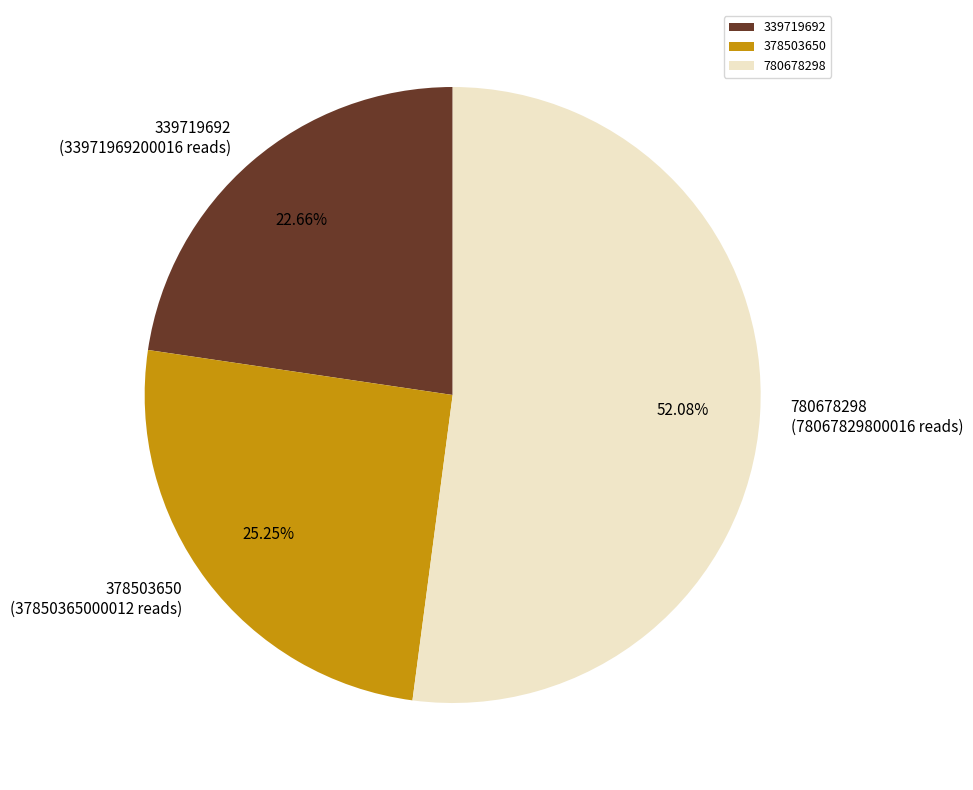

How many slices are in this pie chart?

3